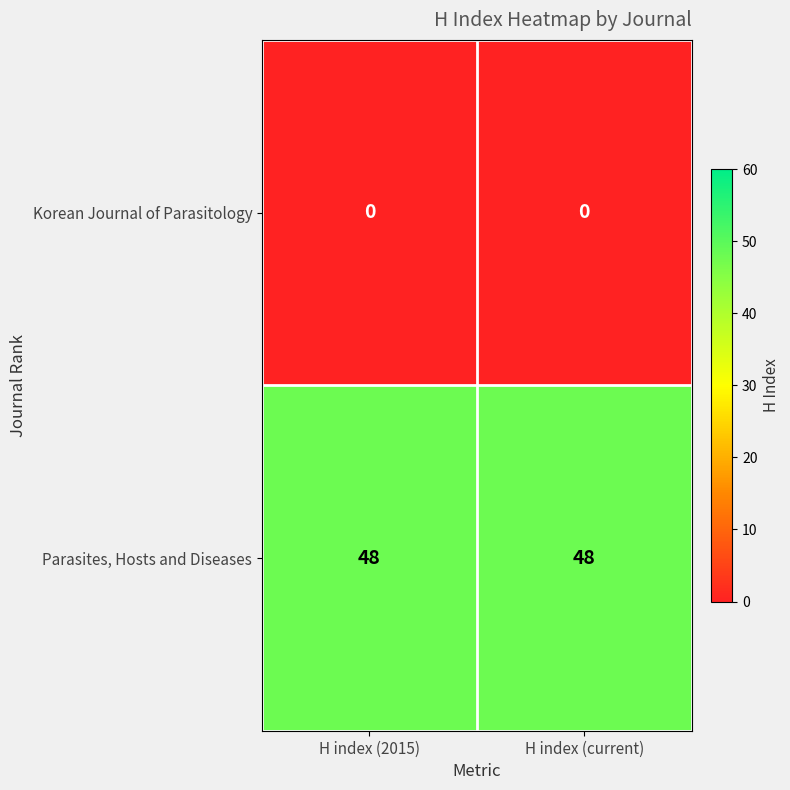

The Parasites, Hosts and Diseases series shows 17 at H index (2015). True or false?

False